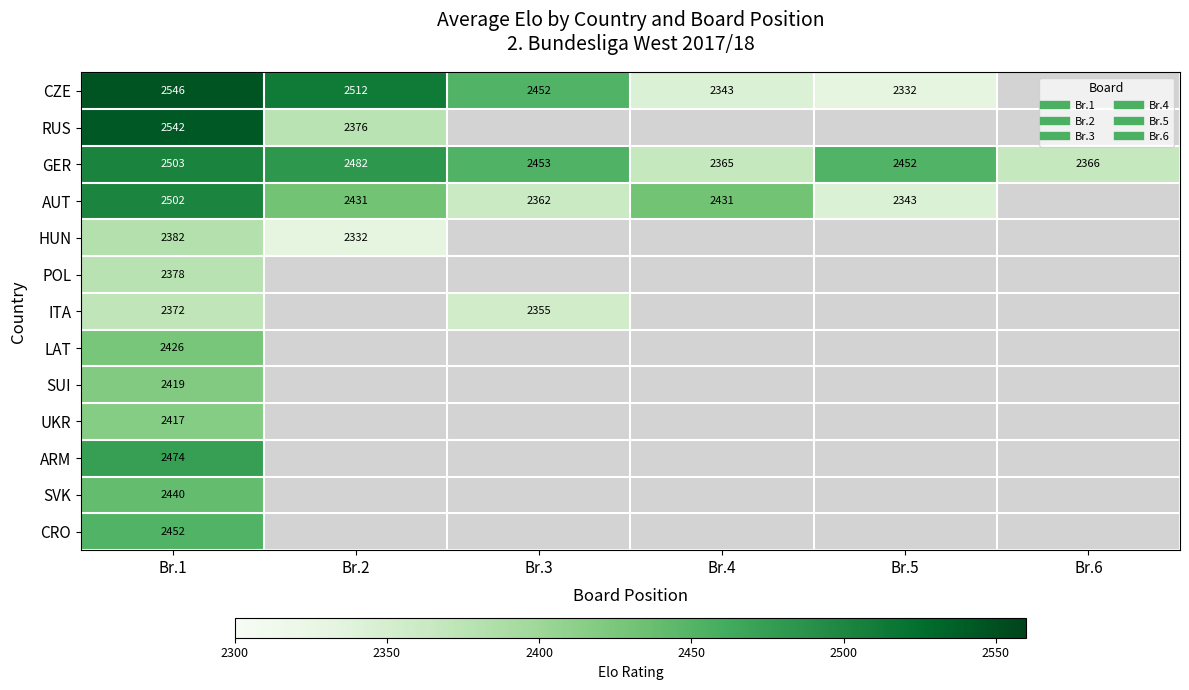

Where is SVK nearest to the value 2440?

Br.1